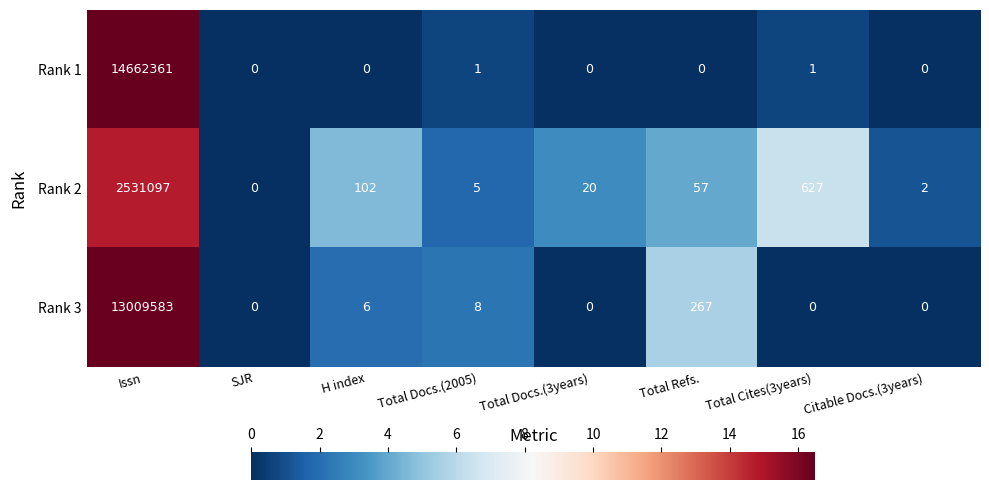

What is the maximum value shown in the chart?

14662361